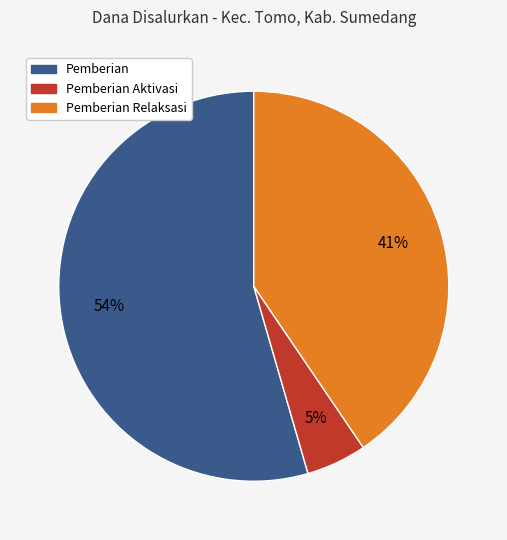

Does any single category account for the majority?

Yes